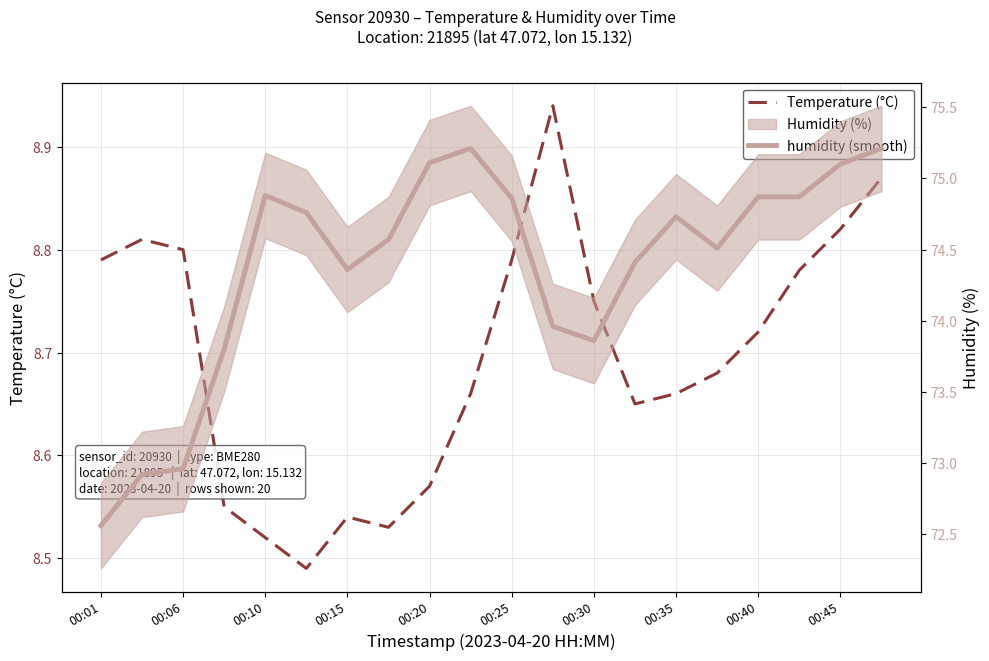

True or false: temperature and humidity (smooth) cross at least once.

False